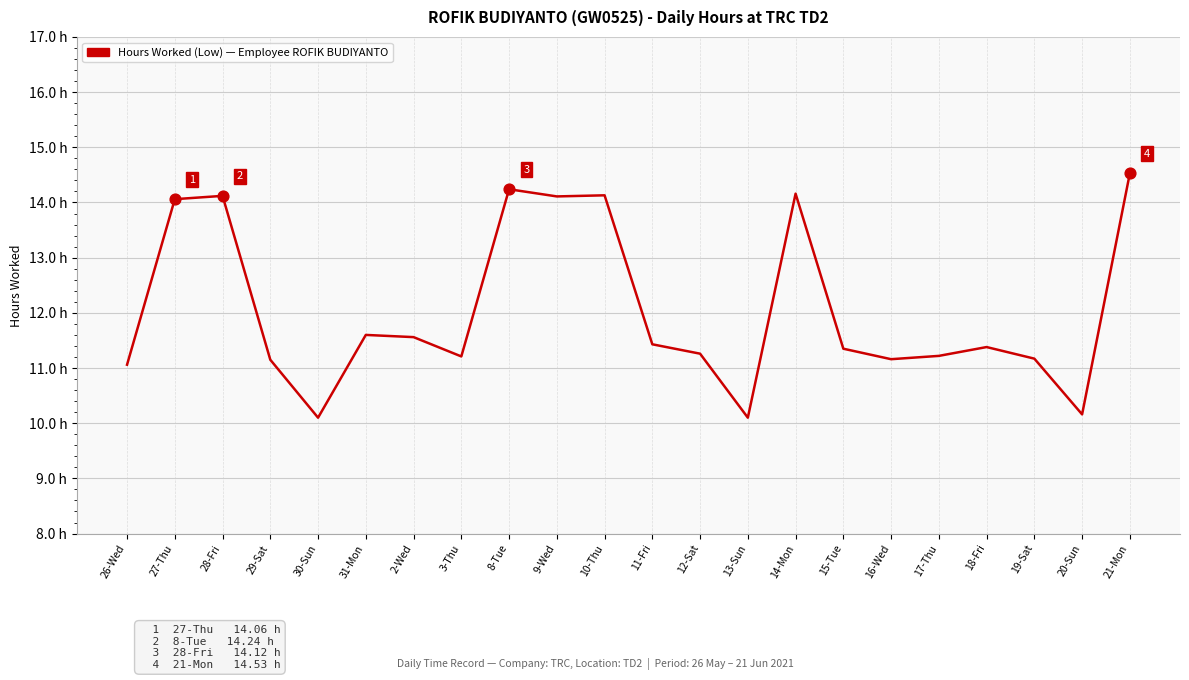

Approximately how many times larger is the value at 10-Thu compared to 27-Thu?

1.0